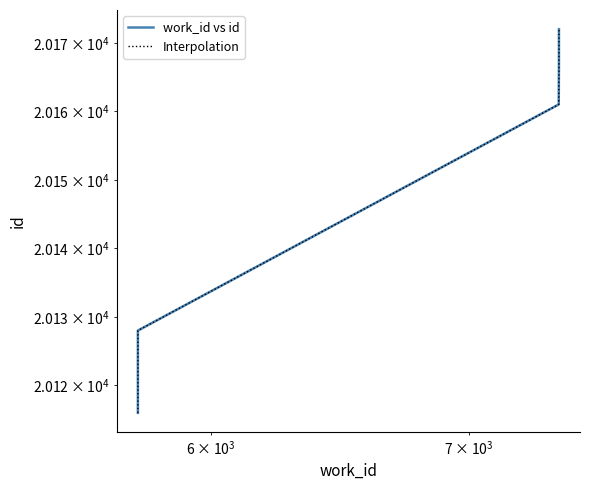

The value of work_id vs id at $\mathdefault{10^{4}}$ is 5300. True or false?

False